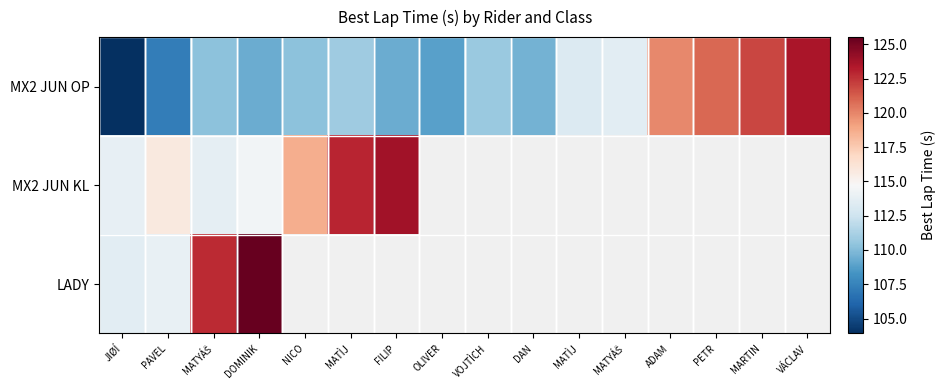

At which category is the sum across all series the highest?

DOMINIK